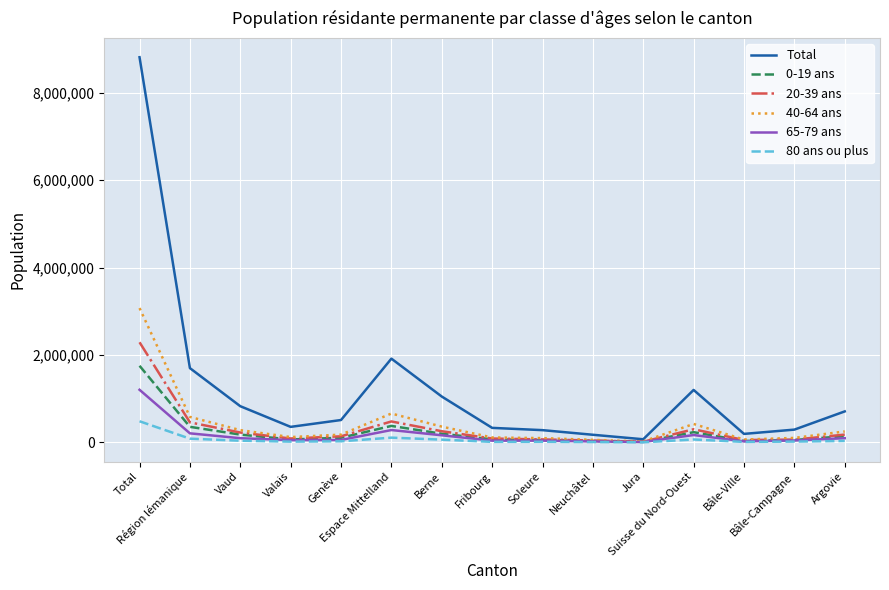

What is the sum of all 20-39 ans values?

4783528